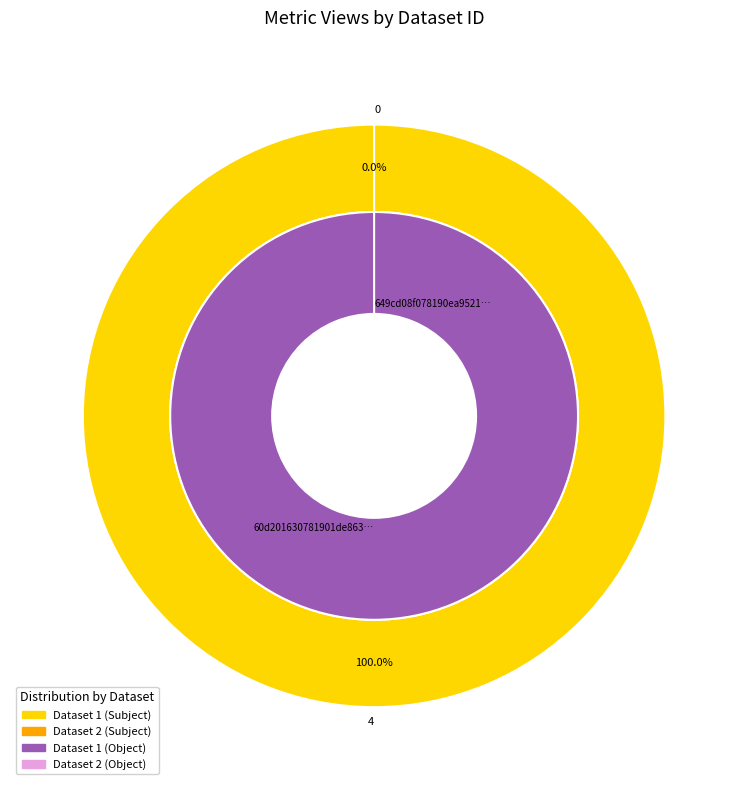

Is it true that 60d201630781901de863324a is 89% of the pie?

False